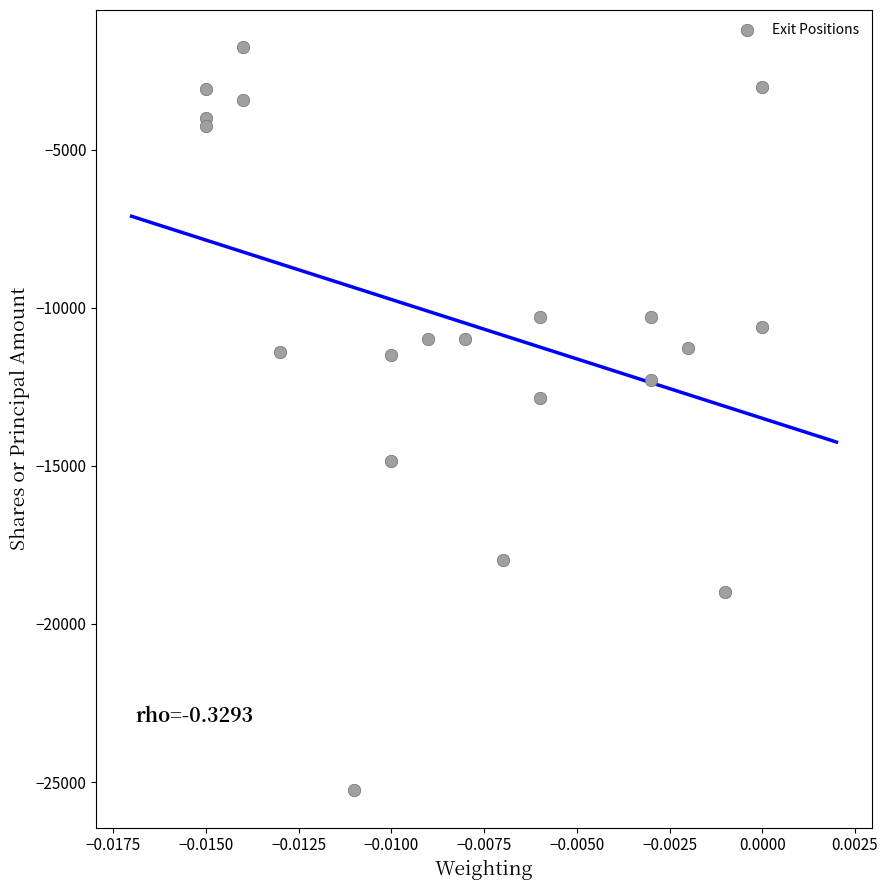

What is the range of Y values (max minus min)?

23515